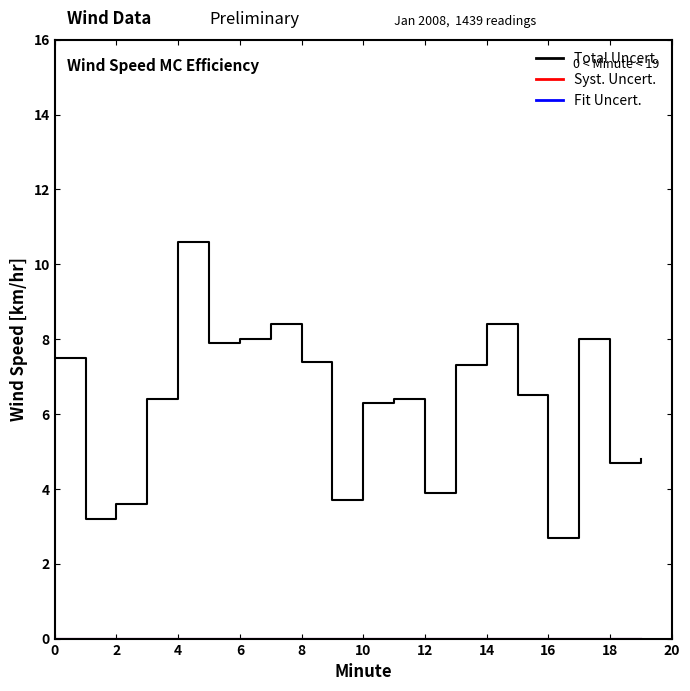

Does the chart display data point markers on the line(s)?

No